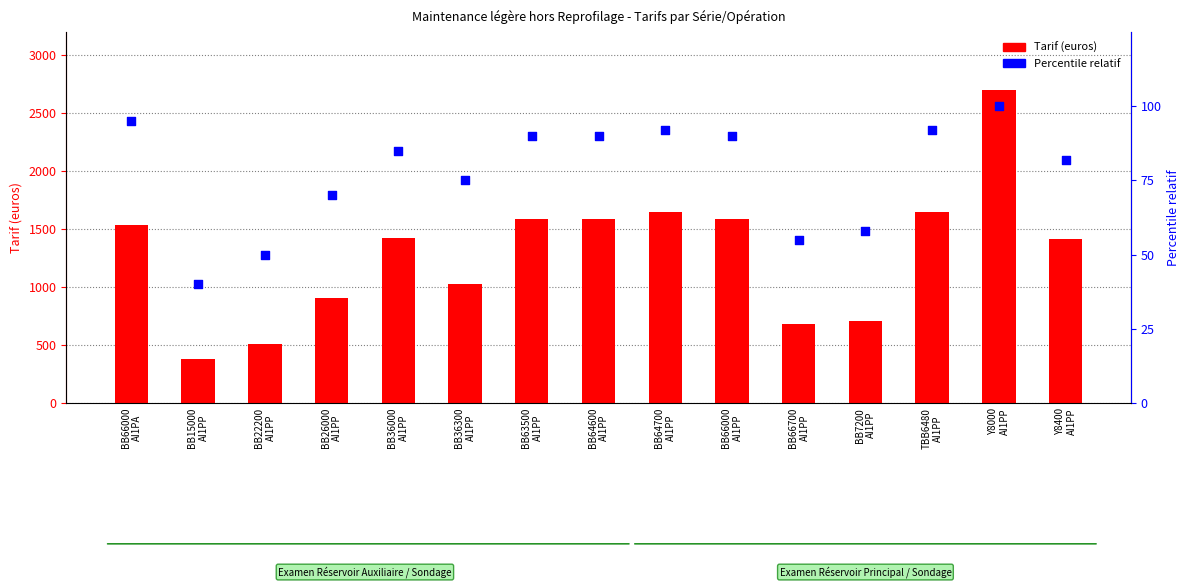

Which series reaches the maximum Y coordinate?

Tarif (euros)